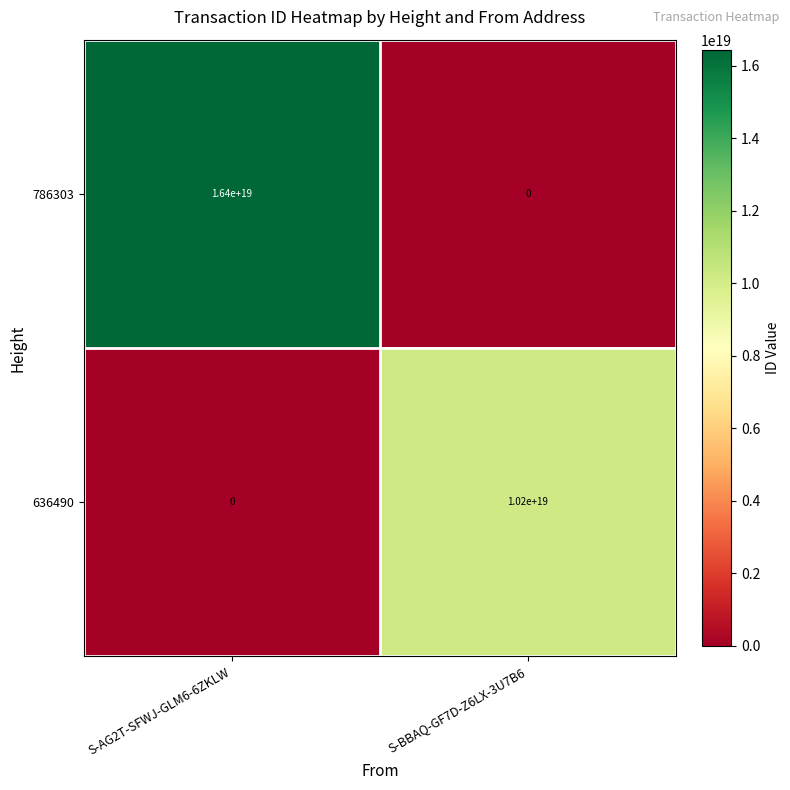

At S-BBAQ-GF7D-Z6LX-3U7B6, list the series in order from smallest to largest.

786303, 636490